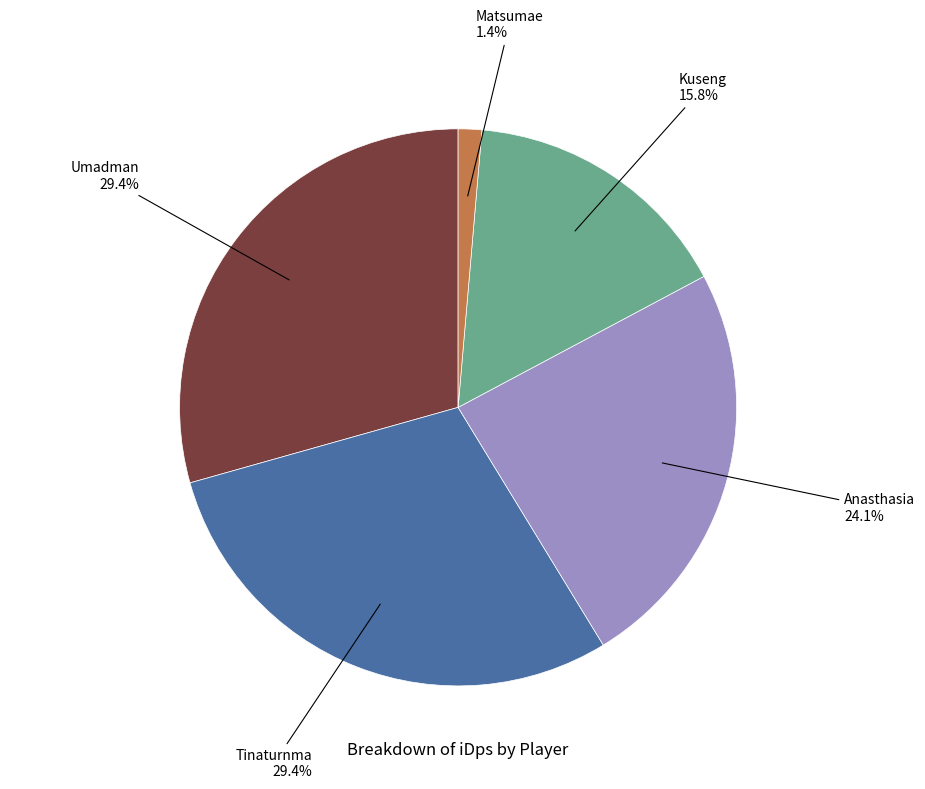

How many segments does this pie chart have?

5